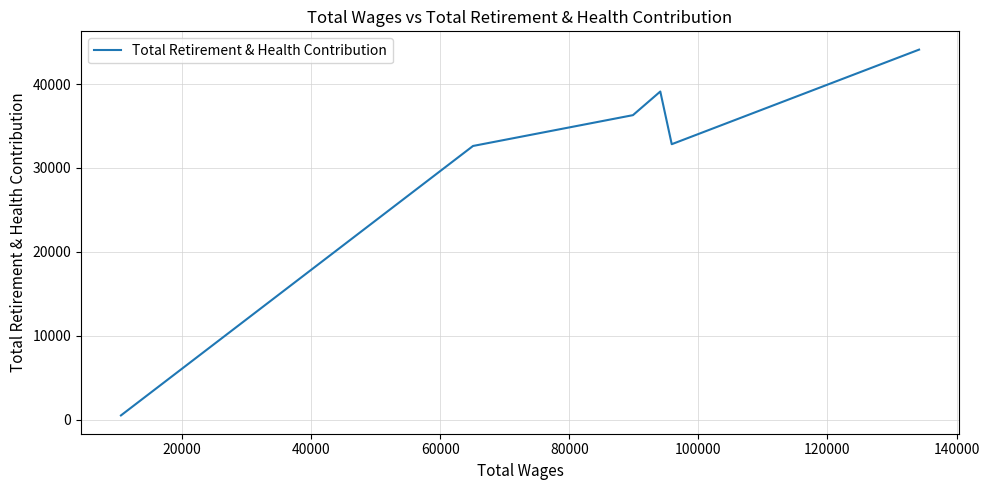

Is it true that the value at 60000 is 16230?

False